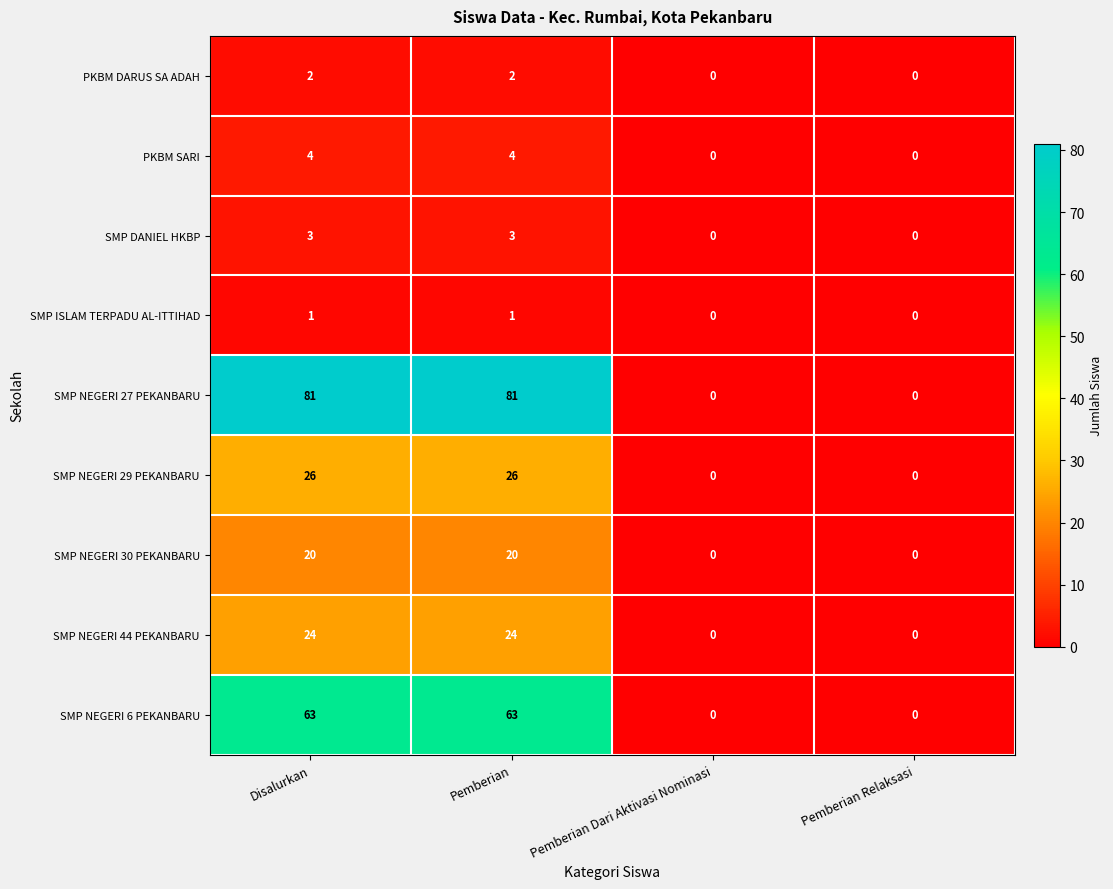

What is the difference between the SMP NEGERI 27 PEKANBARU values at Pemberian Dari Aktivasi Nominasi and Pemberian?

81